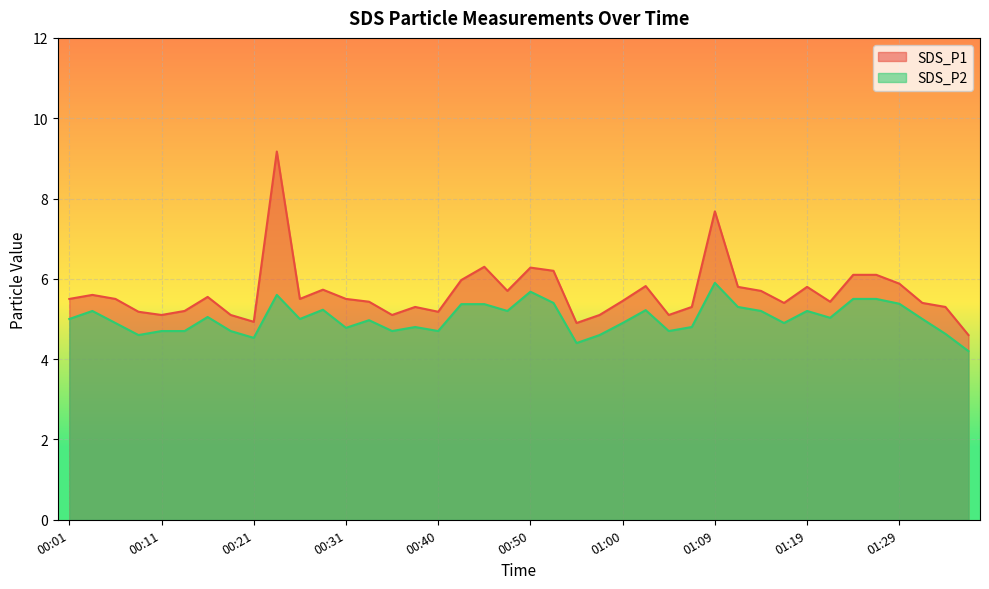

At which category is the sum across all series the highest?

00:23